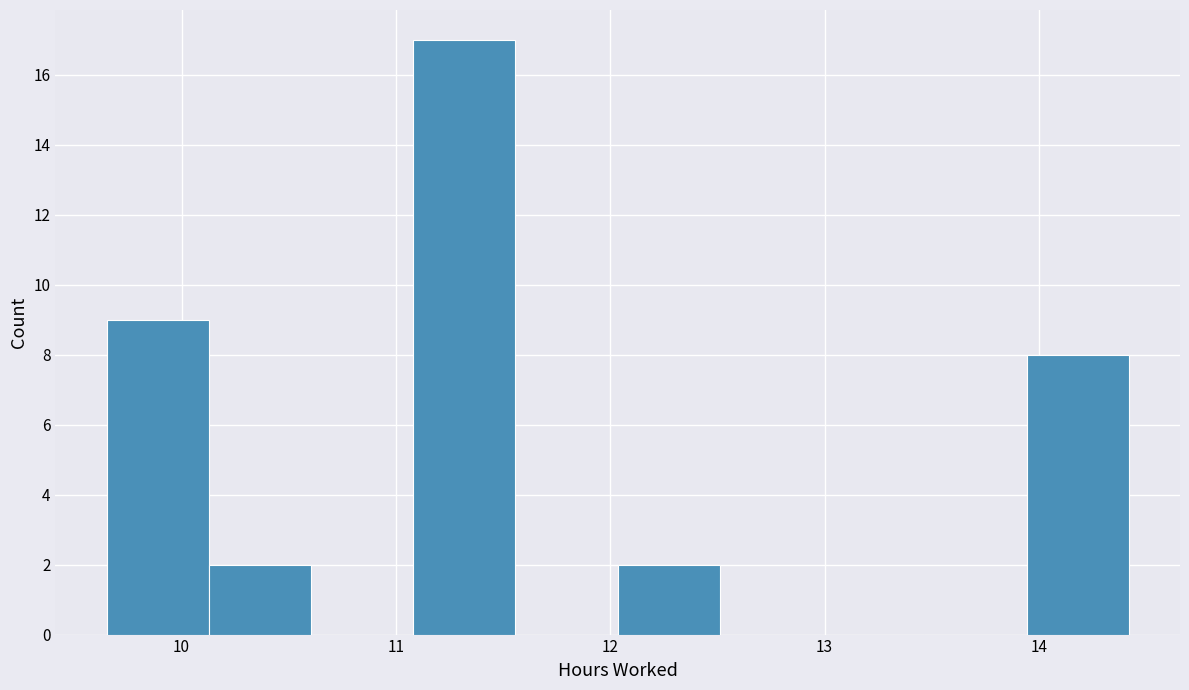

Reading left to right, list every bar in this chart as the range it spans on the x-axis followed by its height. Neither the bar edges nor the heights are printed on the chart, so give them approximately, as read against the axes.

9.7 to 10.1: 9
10.1 to 10.6: 2
10.6 to 11.1: 0
11.1 to 11.6: 17
11.6 to 12.0: 0
12.0 to 12.5: 2
12.5 to 13.0: 0
13.0 to 13.5: 0
13.5 to 13.9: 0
13.9 to 14.4: 8